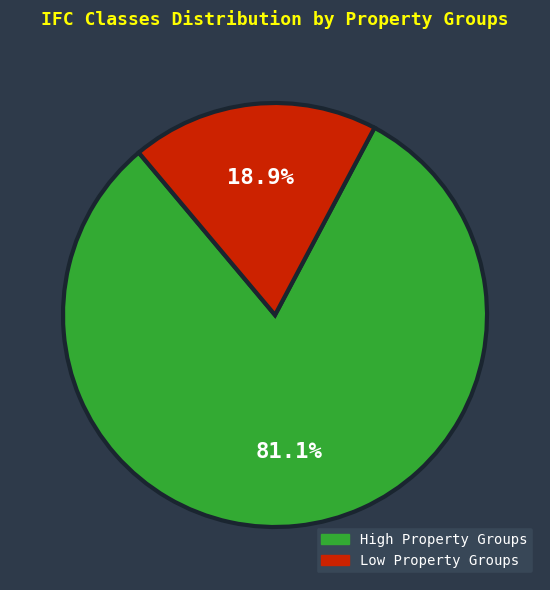

Does any single category account for the majority?

Yes